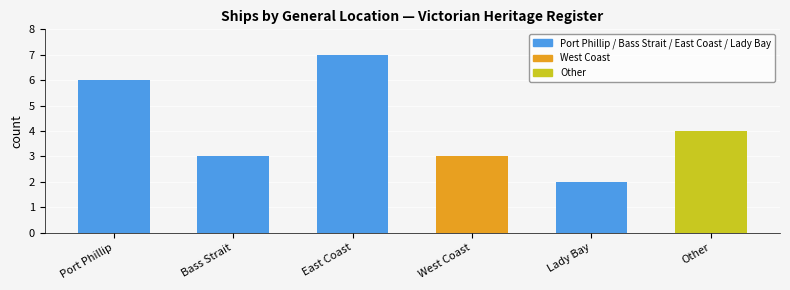

What is the label of the 6th bar from the left?

Other